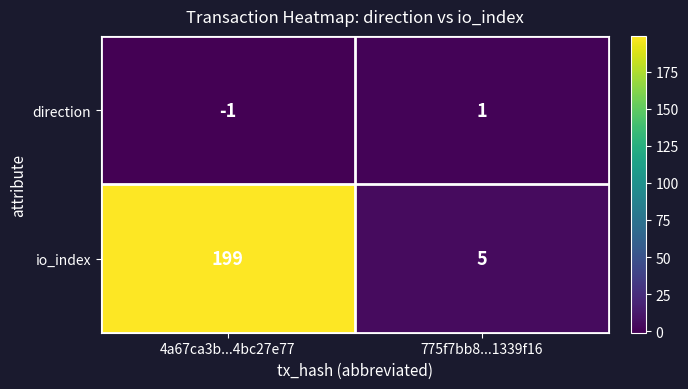

At 4a67ca3b...4bc27e77, list the series in order from smallest to largest.

direction, io_index